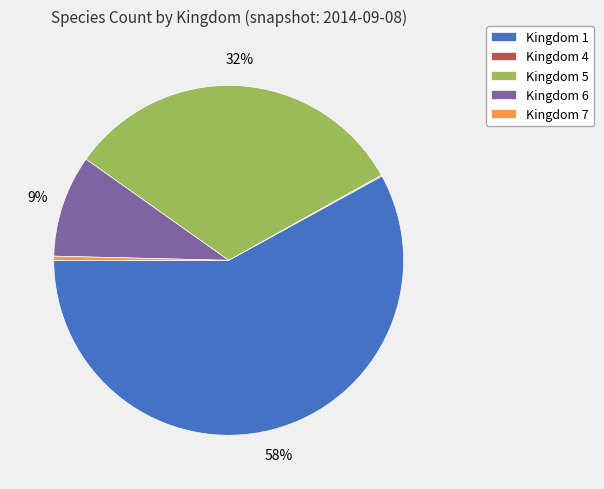

To the nearest percent, what is the difference between the Kingdom 7 and Kingdom 5 slice percentages?

32%